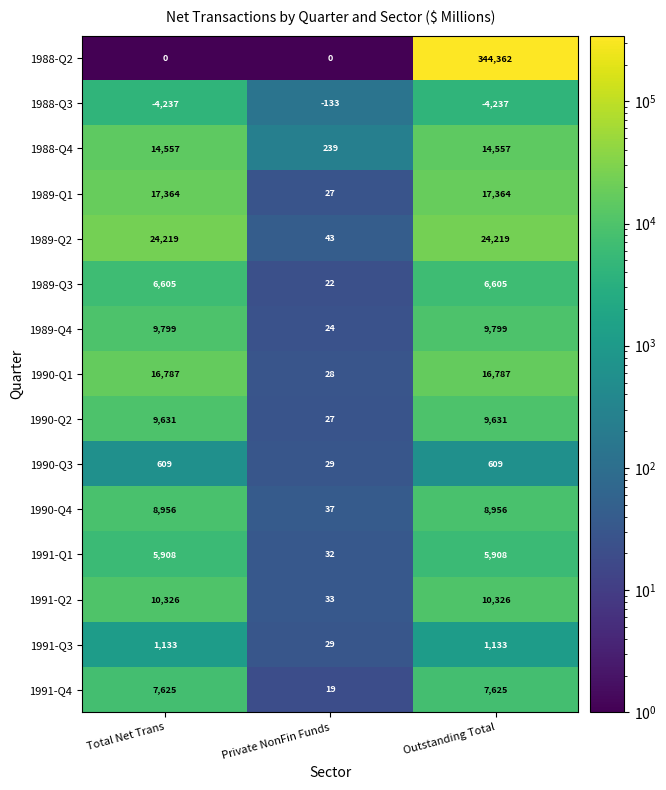

What is the maximum value for 1991-Q4?

7625